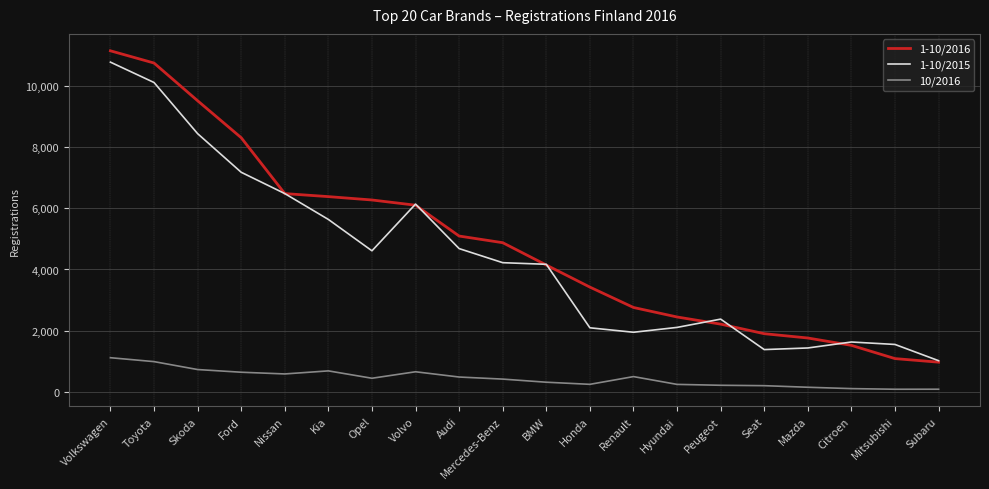

True or false: 1-10/2016 has a value of 6275 at Opel.

True